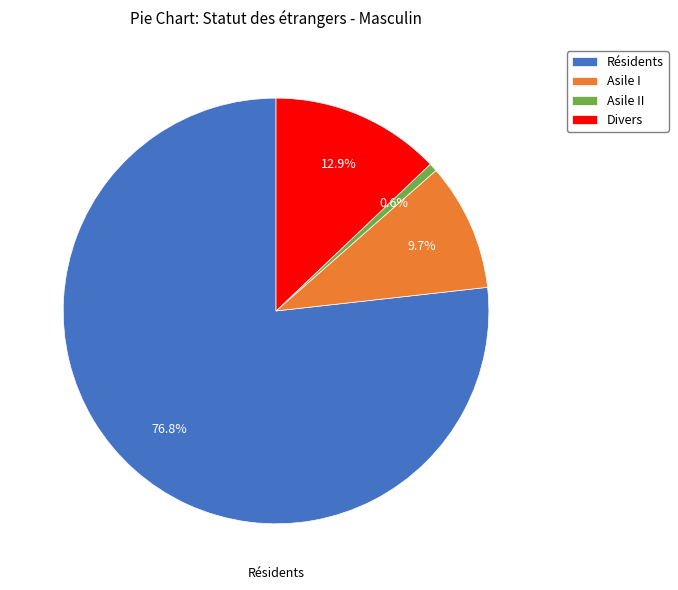

Does any single category account for the majority?

Yes